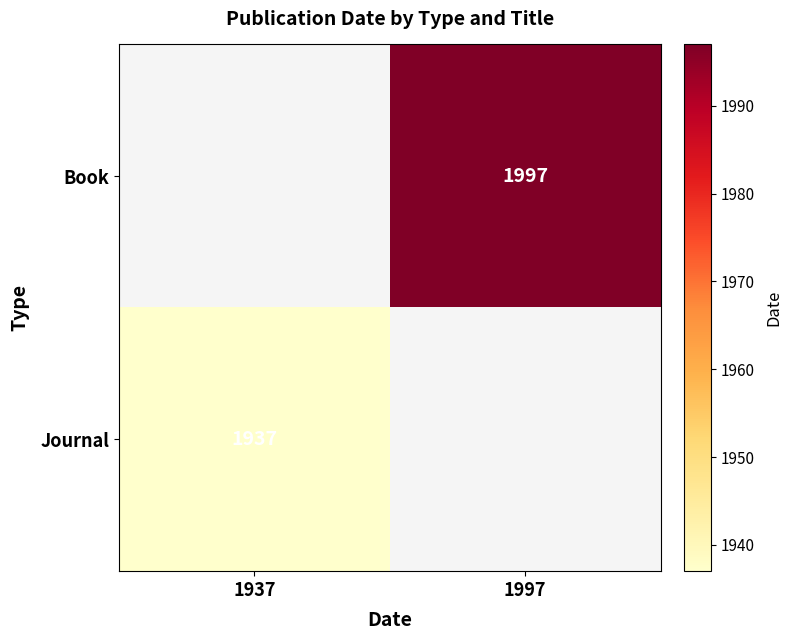

Which has a higher value, 1937 or 1997?

1997